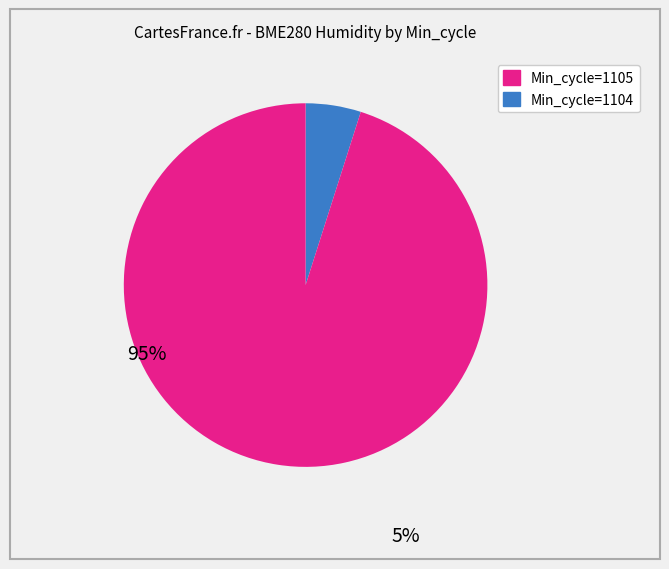

Is there a majority slice in this chart?

Yes